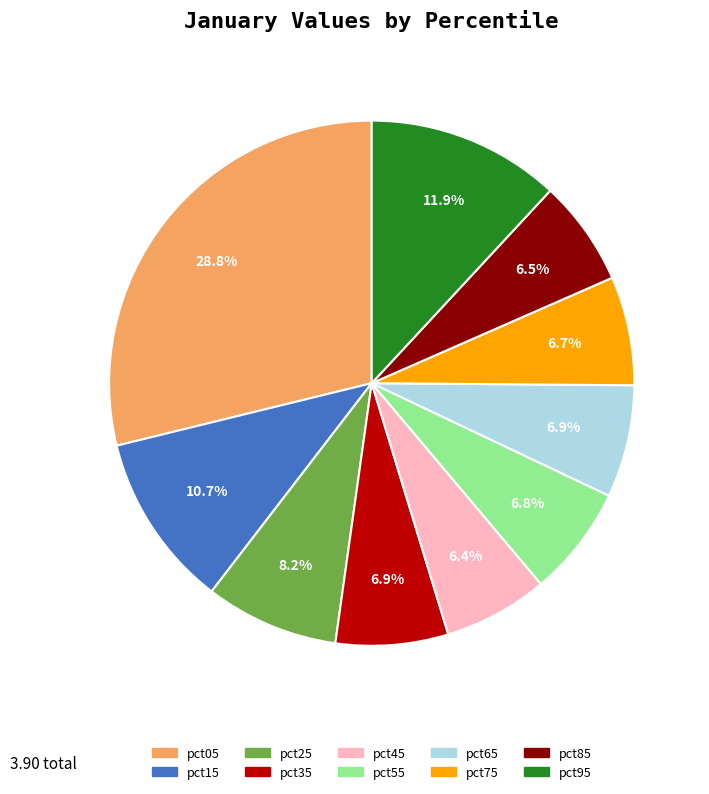

What portion of the pie excludes pct35?

93.1%